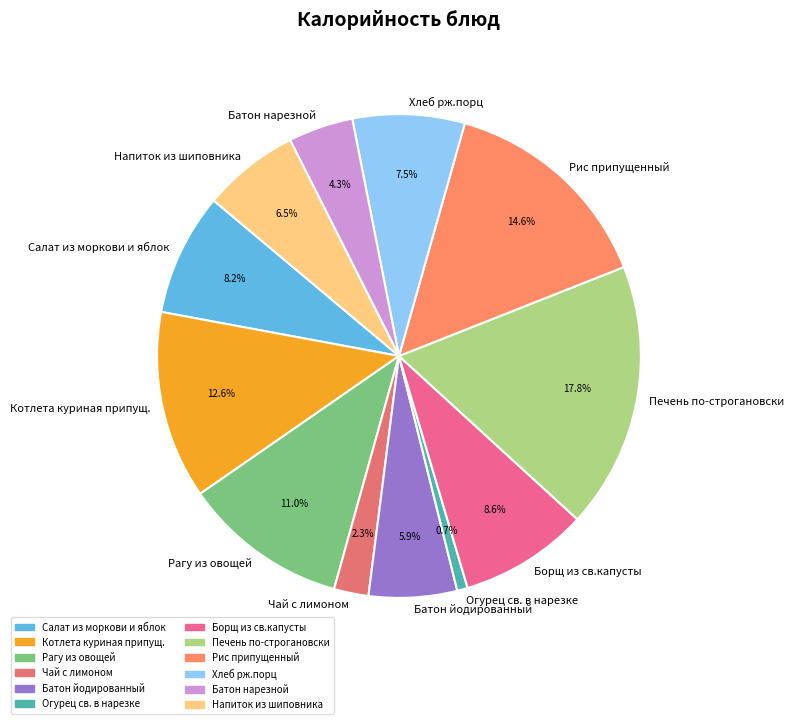

Is the sum of Печень по-строгановски and Напиток из шиповника greater than half?

No